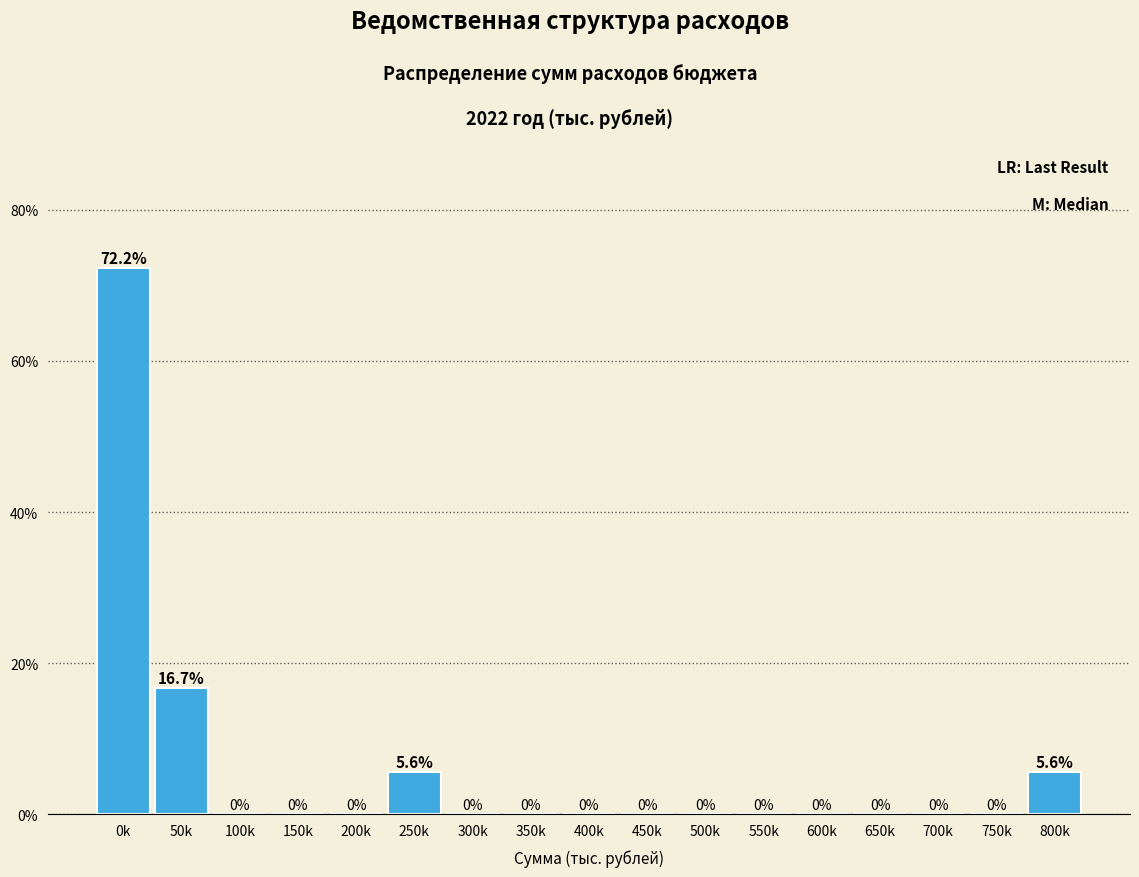

Reading left to right, list all the values displayed in this chart.

0k=72.2	50k=16.7	100k=0.0	150k=0.0	200k=0.0	250k=5.6	300k=0.0	350k=0.0	400k=0.0	450k=0.0	500k=0.0	550k=0.0	600k=0.0	650k=0.0	700k=0.0	750k=0.0	800k=5.6